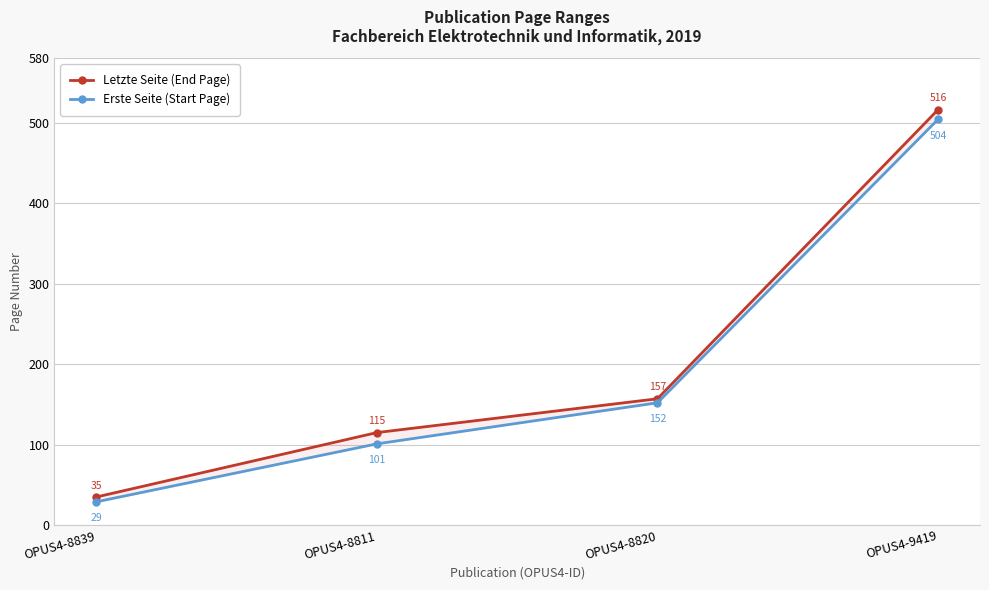

List the labels in order of Erste Seite (Start Page) value, smallest first.

OPUS4-8839, OPUS4-8811, OPUS4-8820, OPUS4-9419